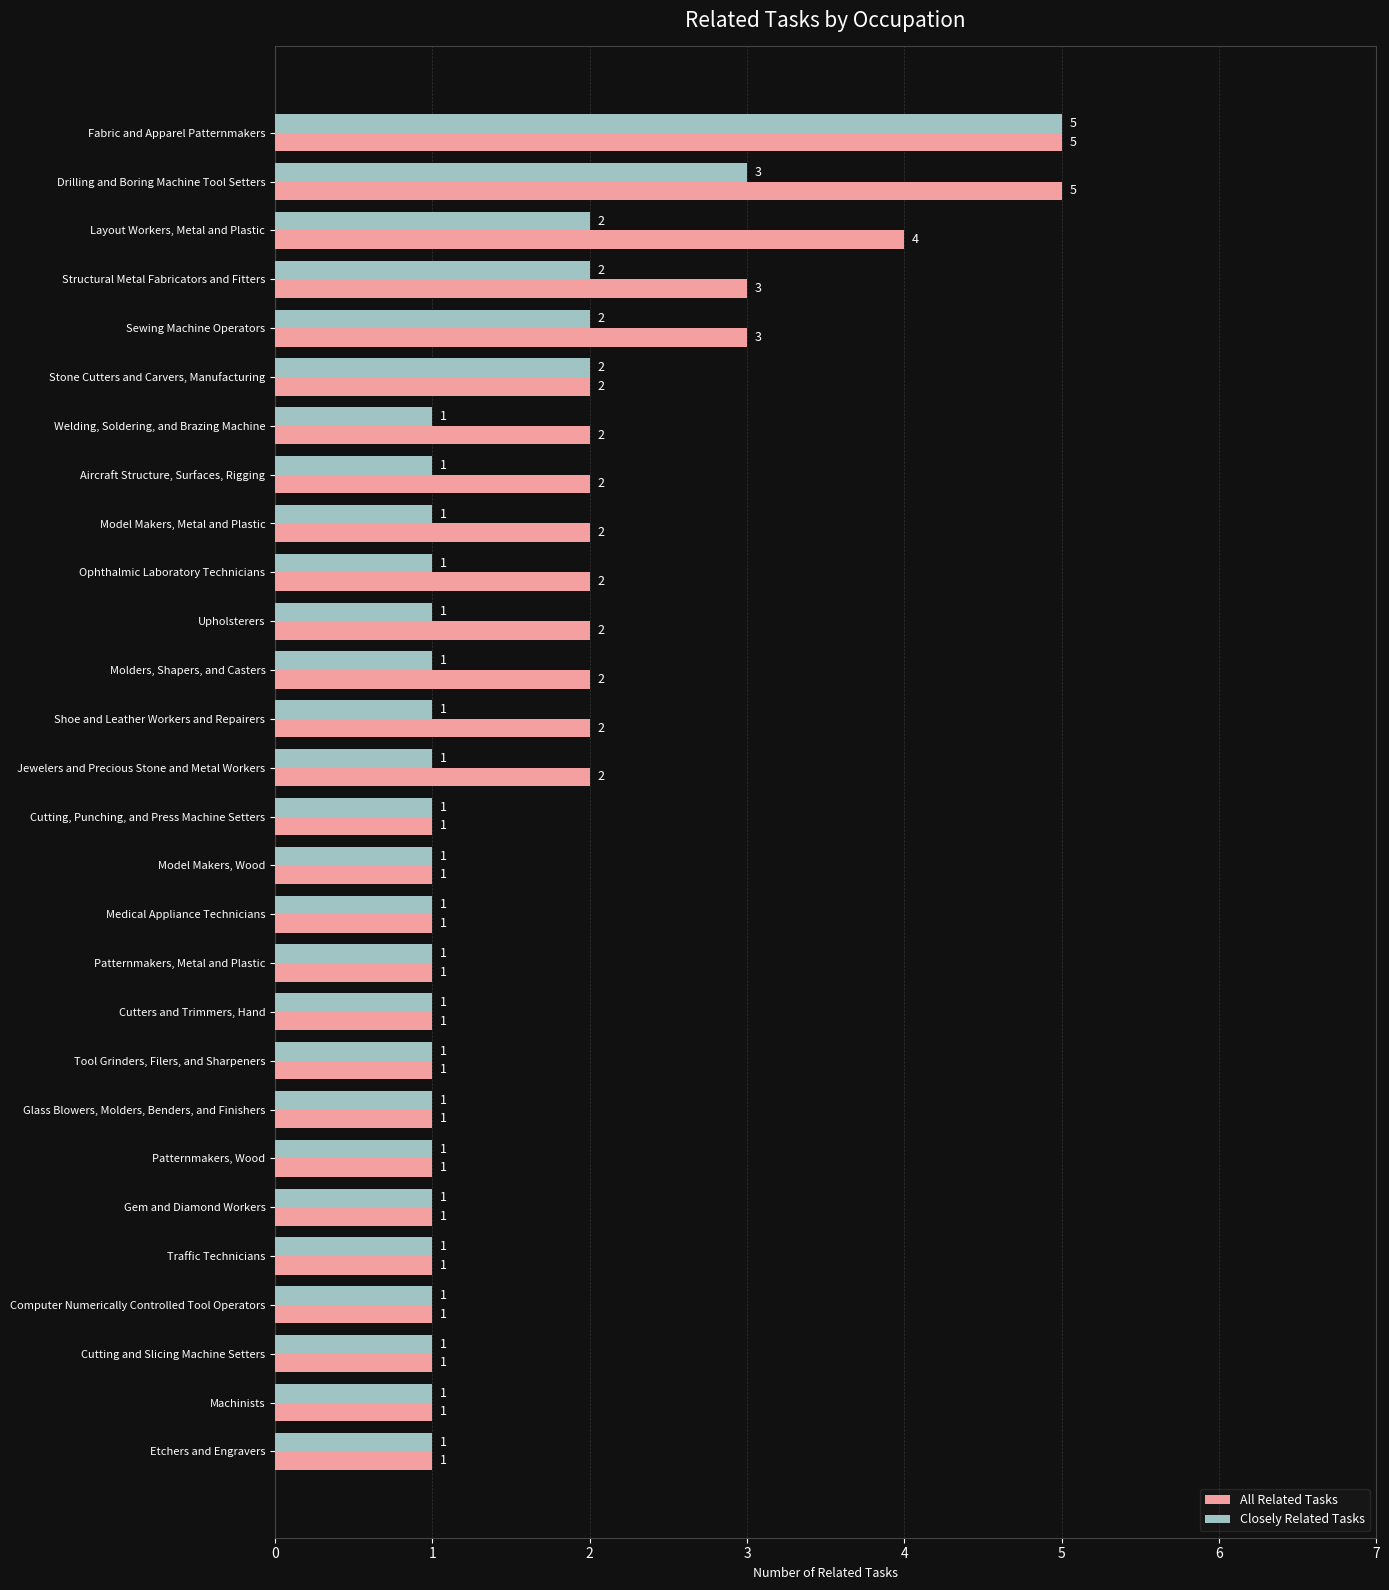

How many Closely Related Tasks values are between 1 and 2?

26